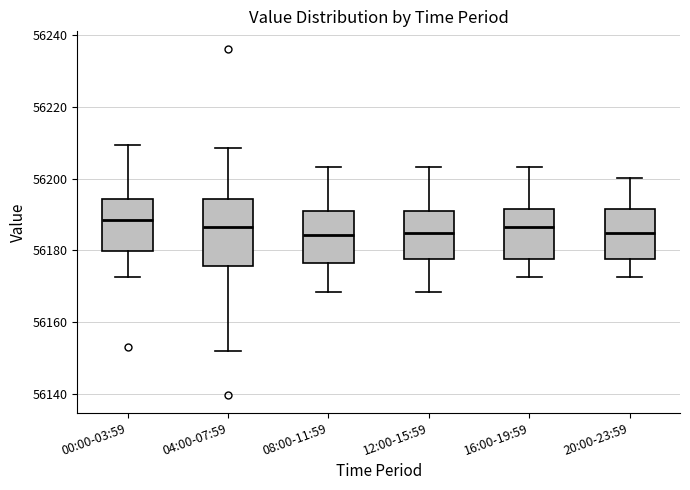

Reading left to right, read every box against the y-axis: the position of its median line, the range the box covers, and the ends of its whiskers. The values are not printed on the chart, so give them approximately, as read against the axis.

00:00-03:59: median 56188, box 56180 to 56194, whiskers 56172 to 56210
04:00-07:59: median 56186, box 56176 to 56194, whiskers 56152 to 56208
08:00-11:59: median 56184, box 56176 to 56190, whiskers 56168 to 56204
12:00-15:59: median 56184, box 56178 to 56190, whiskers 56168 to 56204
16:00-19:59: median 56186, box 56178 to 56192, whiskers 56172 to 56204
20:00-23:59: median 56184, box 56178 to 56192, whiskers 56172 to 56200